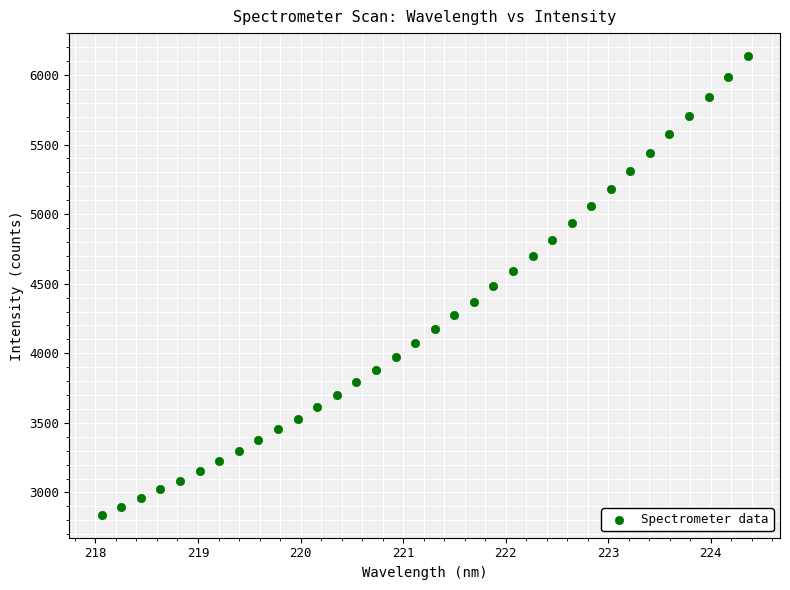

What is the range of Y values (max minus min)?

3297.0